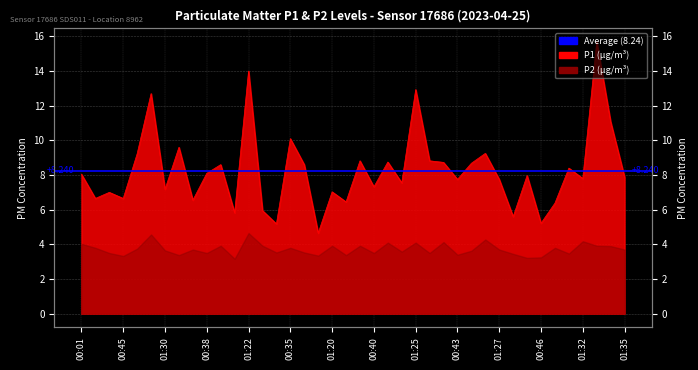

How many points are higher than both their immediate neighbors (excluding endpoints)?

14